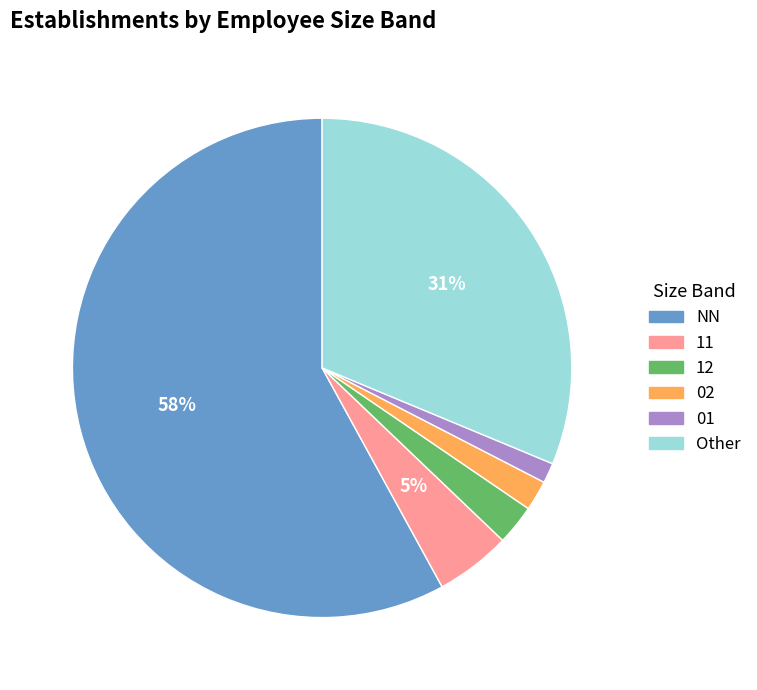

Rank the categories by value from highest to lowest.

NN, Other, 11, 12, 02, 01